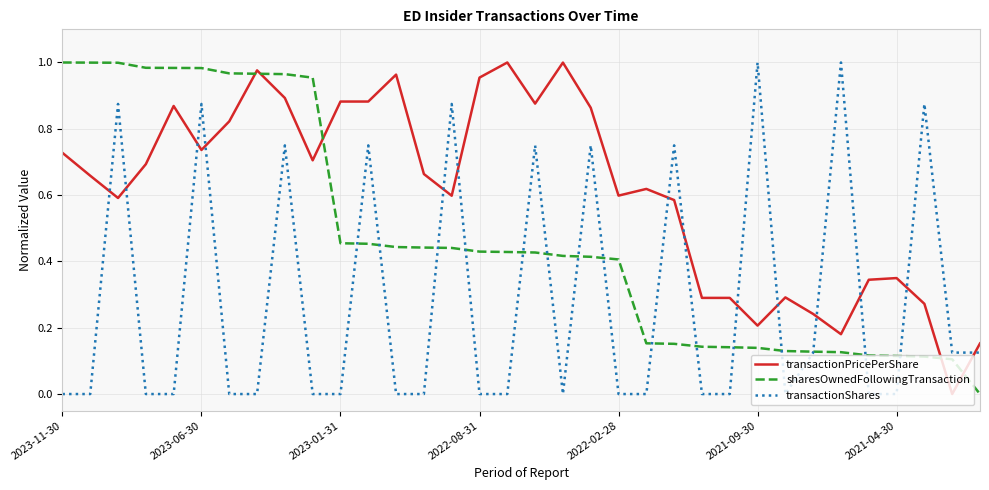

Does the chart display data point markers on the line(s)?

No